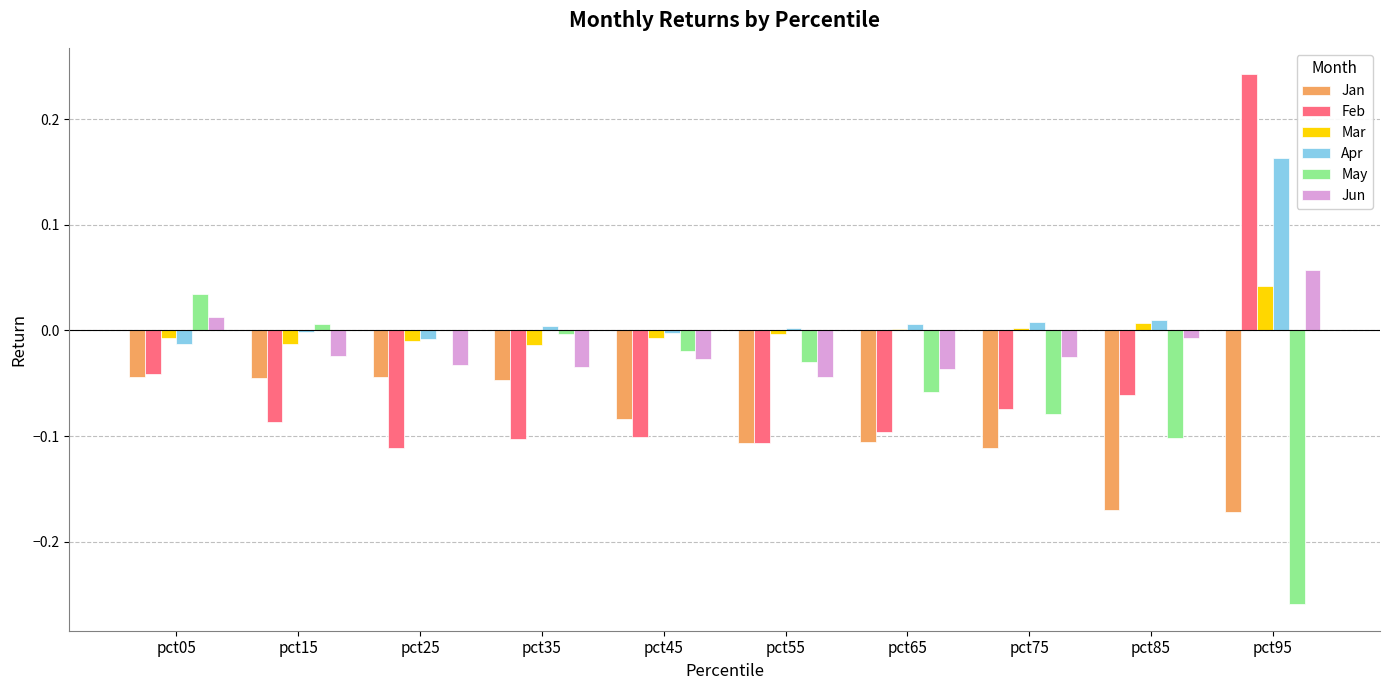

Which category has the highest value across all series?

pct95